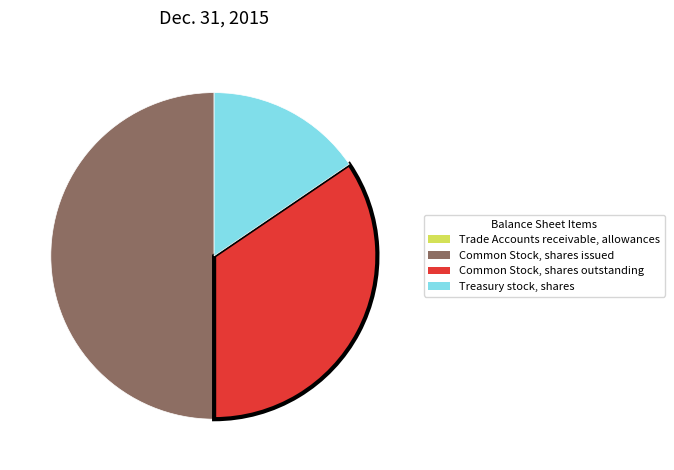

Approximately how many times larger is the value at Common Stock, shares outstanding compared to Common Stock, shares issued?

0.7